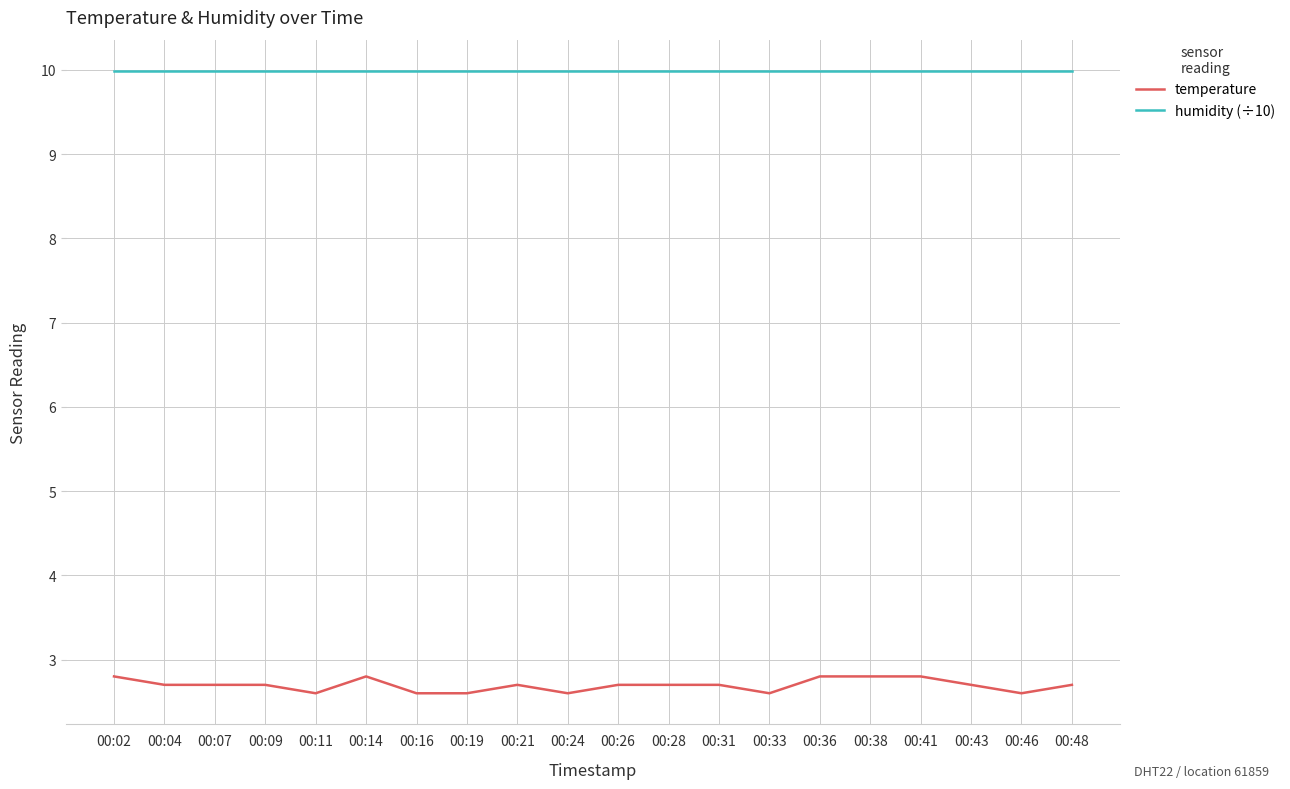

What is the sum of all humidity (÷10) values?

199.8